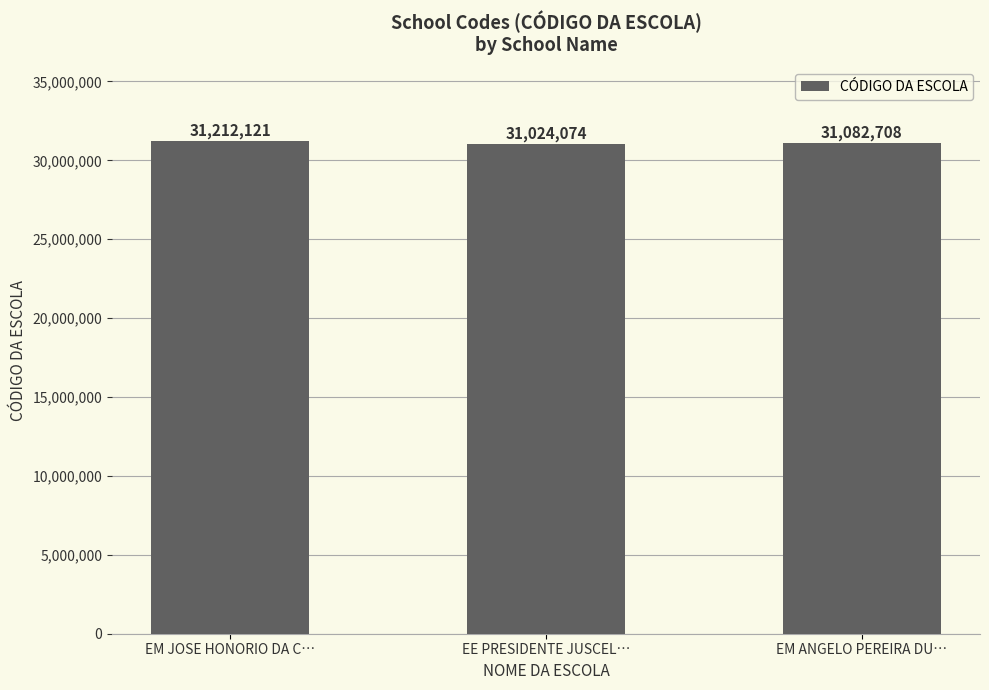

What is the difference between the values at EM ANGELO PEREIRA DU… and EE PRESIDENTE JUSCEL…?

58634